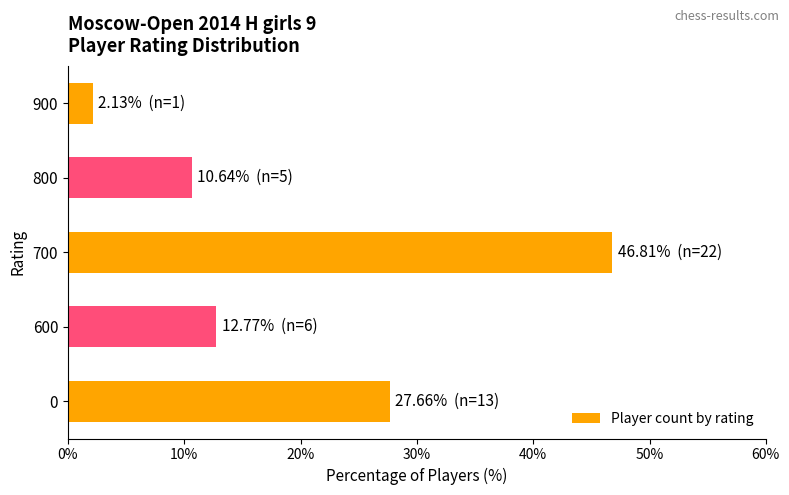

Approximately how many times larger is the value at 700 compared to 900?

22.0